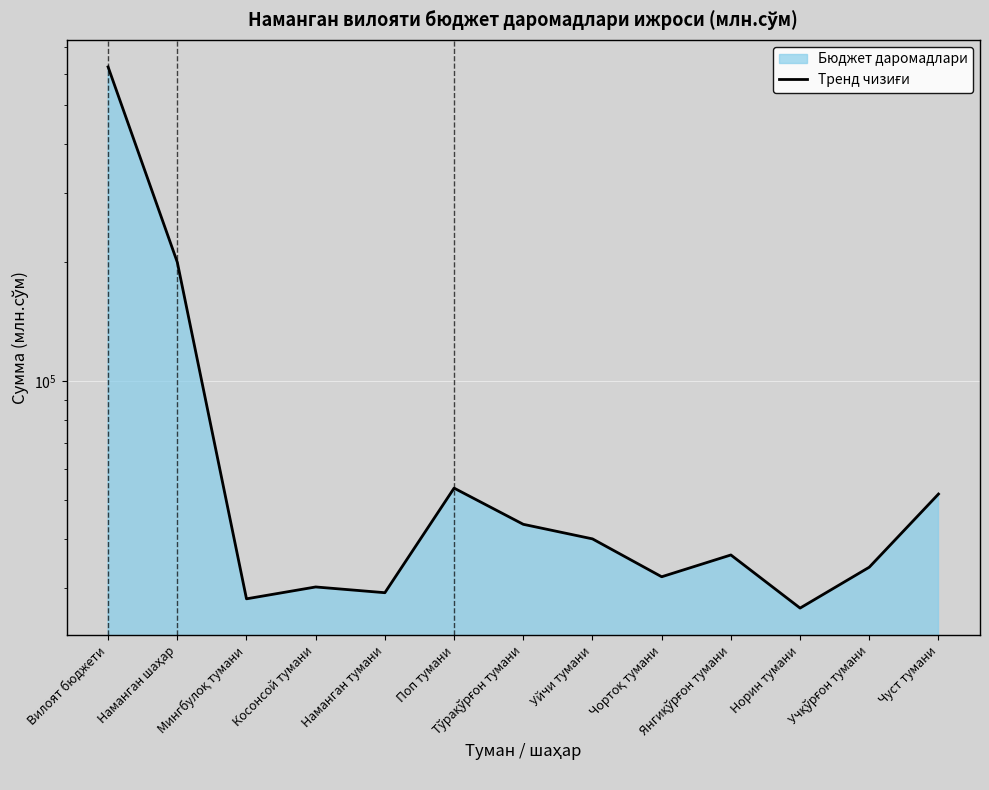

At which label does the data first exceed 36384?

Вилоят бюджети